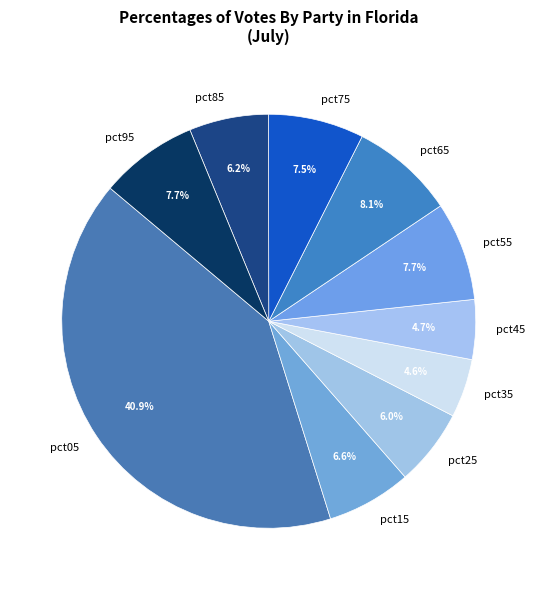

Which has a higher value, pct15 or pct25?

pct15